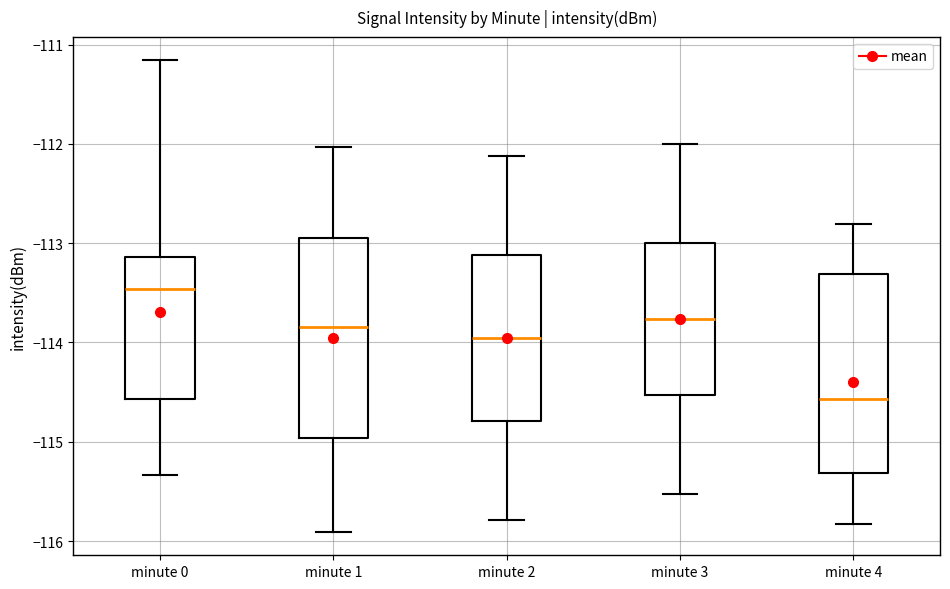

Reading left to right, read every box against the y-axis: the position of its median line, the range the box covers, and the ends of its whiskers. The values are not printed on the chart, so give them approximately, as read against the axis.

minute 0: median -113.5, box -114.6 to -113.1, whiskers -115.3 to -111.2
minute 1: median -113.8, box -115.0 to -112.9, whiskers -115.9 to -112.0
minute 2: median -114.0, box -114.8 to -113.1, whiskers -115.8 to -112.1
minute 3: median -113.8, box -114.5 to -113.0, whiskers -115.5 to -112.0
minute 4: median -114.6, box -115.3 to -113.3, whiskers -115.8 to -112.8